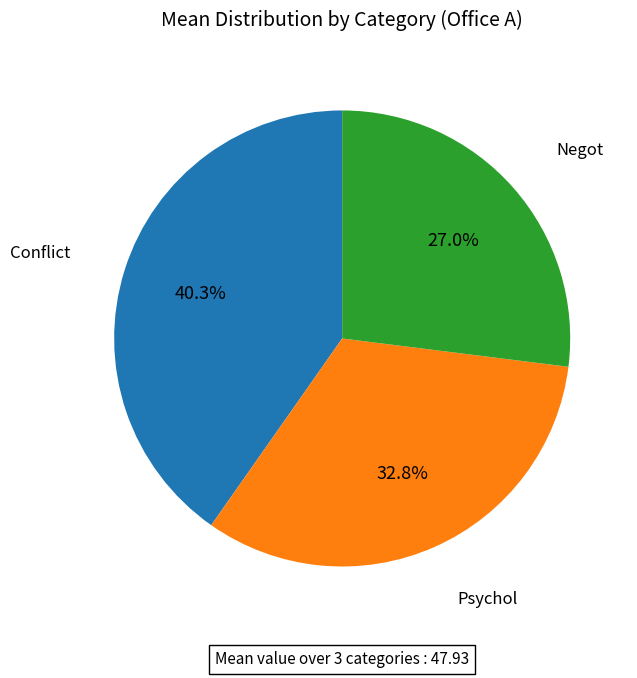

Count the number of slices in the pie.

3